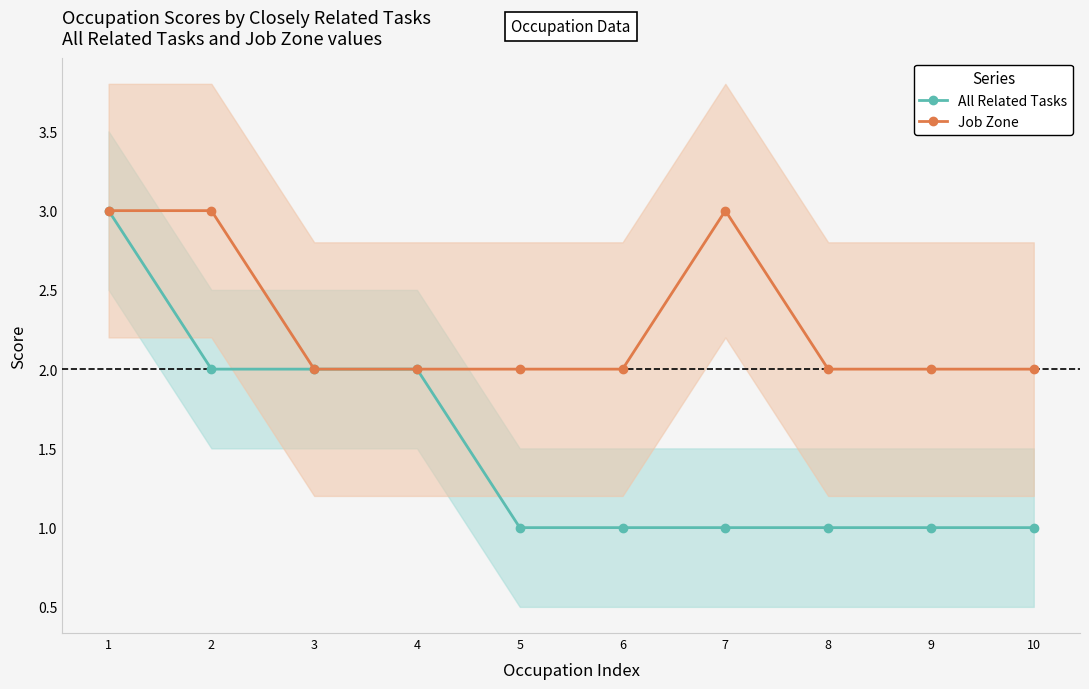

At which category is the sum across all series the highest?

1